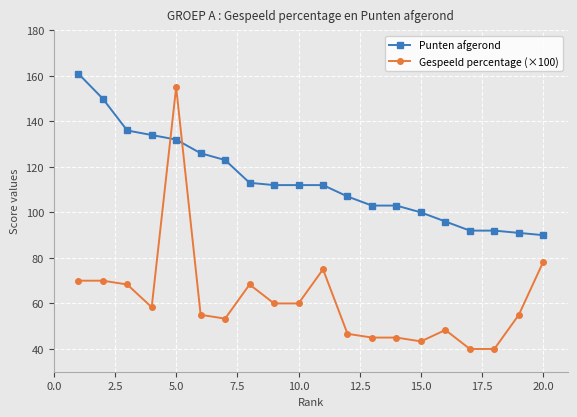

How many intersections are there between Punten afgerond and Gespeeld percentage (×100)?

2